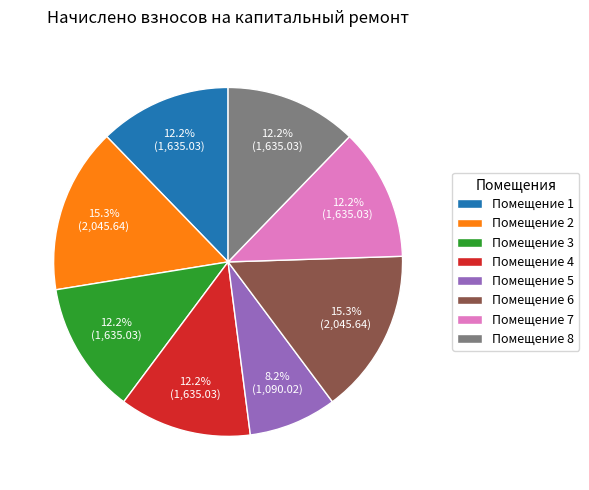

What is the smallest slice in the pie chart?

Помещение 5